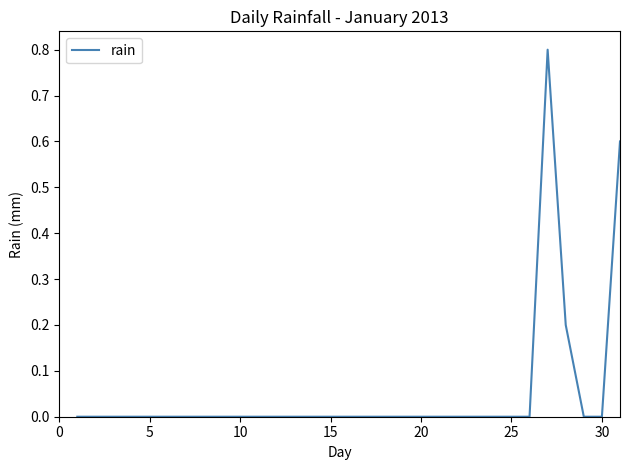

What is the greatest value displayed?

0.8